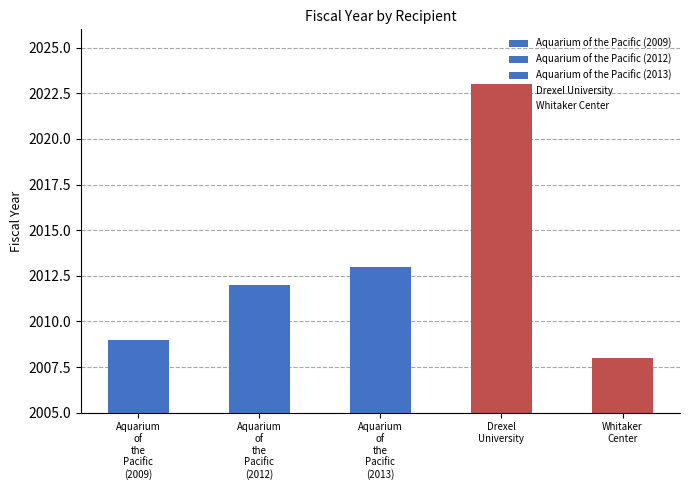

Are the bars horizontal?

No